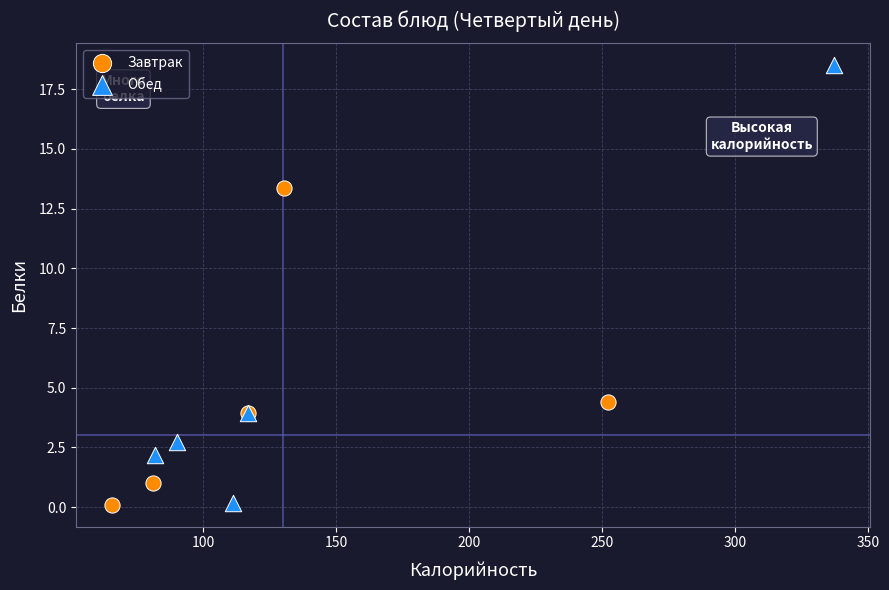

Which series reaches the maximum Y coordinate?

Обед